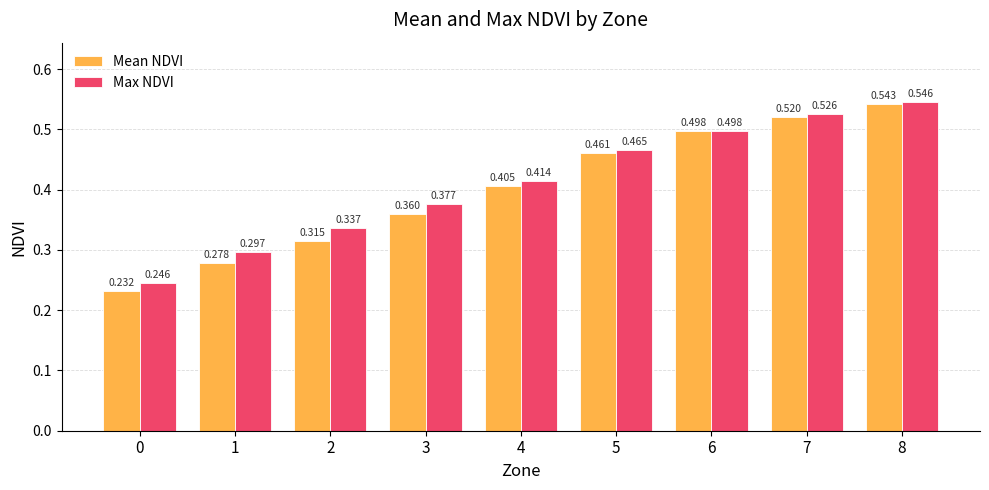

Rank the series by their maximum value, from lowest to highest.

Mean NDVI, Max NDVI